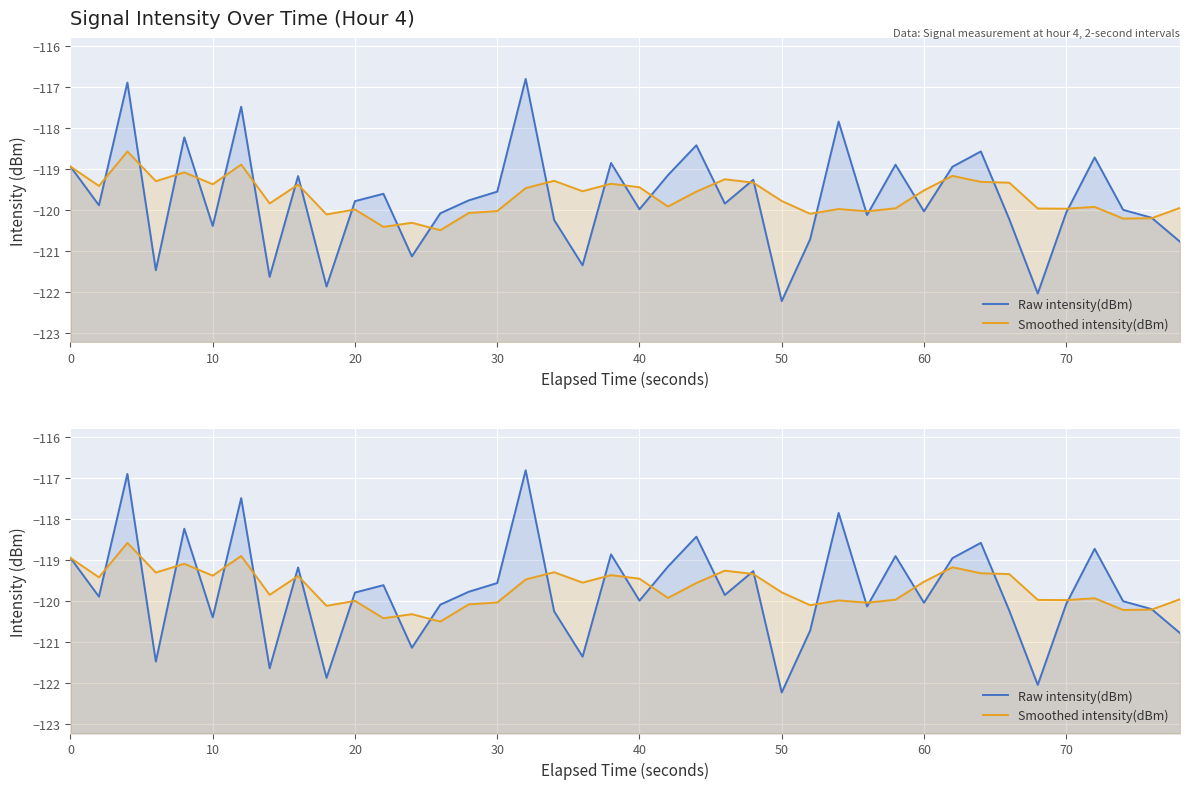

List the series in order of their overall mean, lowest first.

Raw intensity(dBm), Smoothed intensity(dBm)